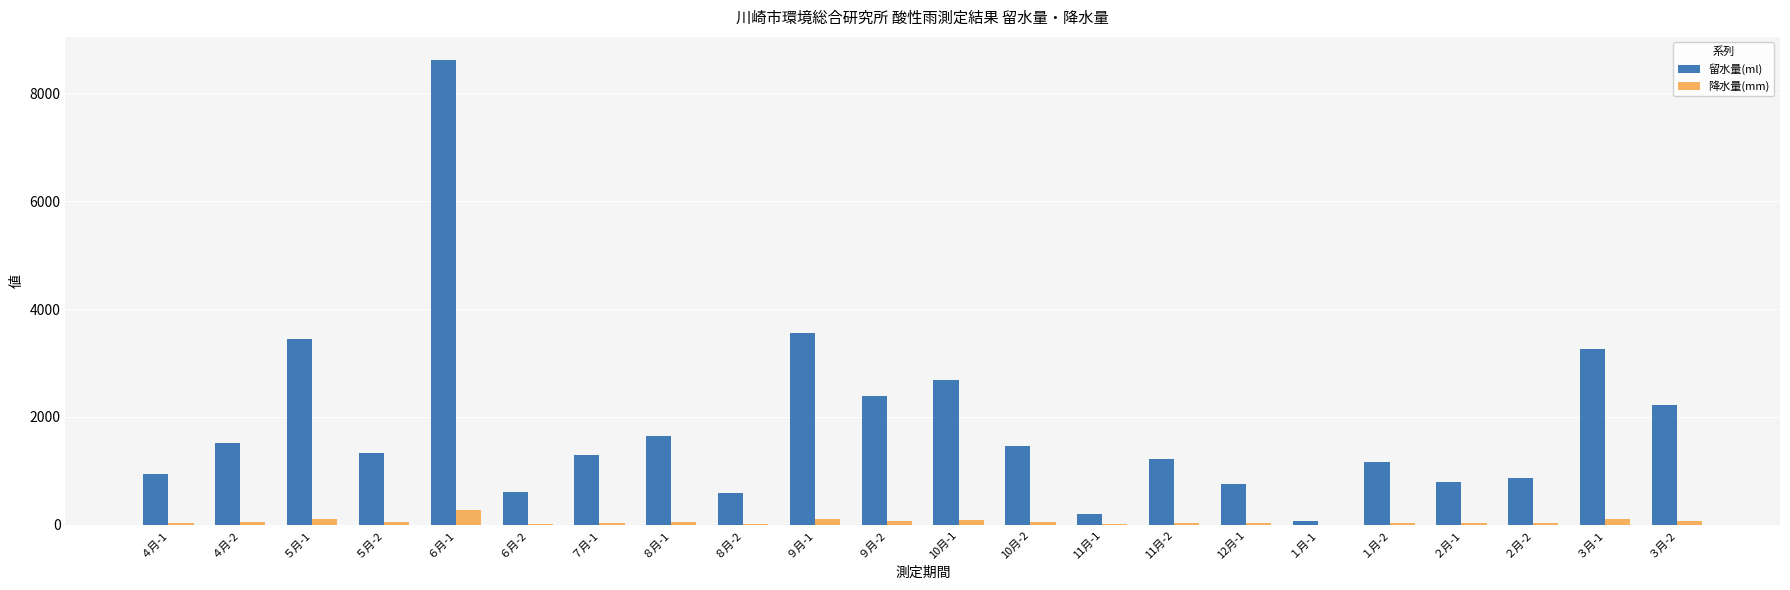

What is the sum of the 降水量(mm) values at １月-1 and 11月-1?

8.6